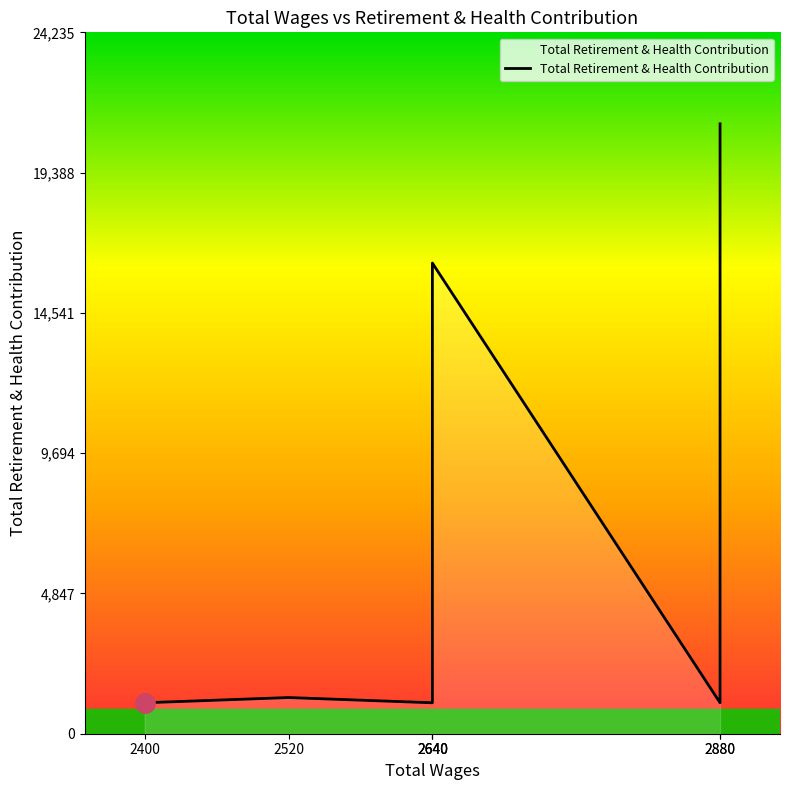

Where does the data first go above 1250?

2640